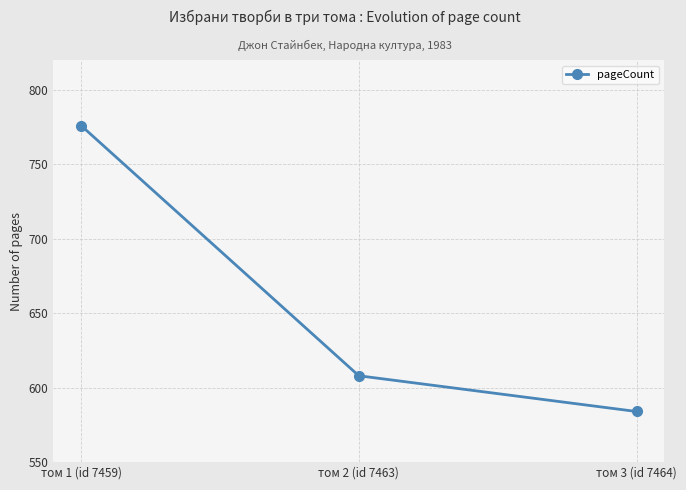

What is the average value?

656